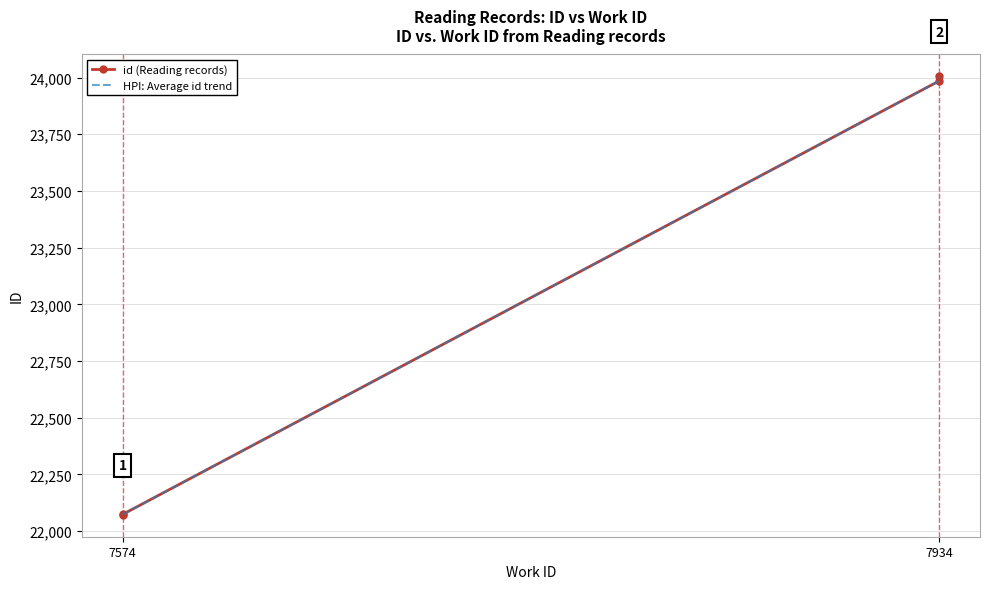

True or false: id (Reading records) and HPI: Average id trend intersect in this chart.

False